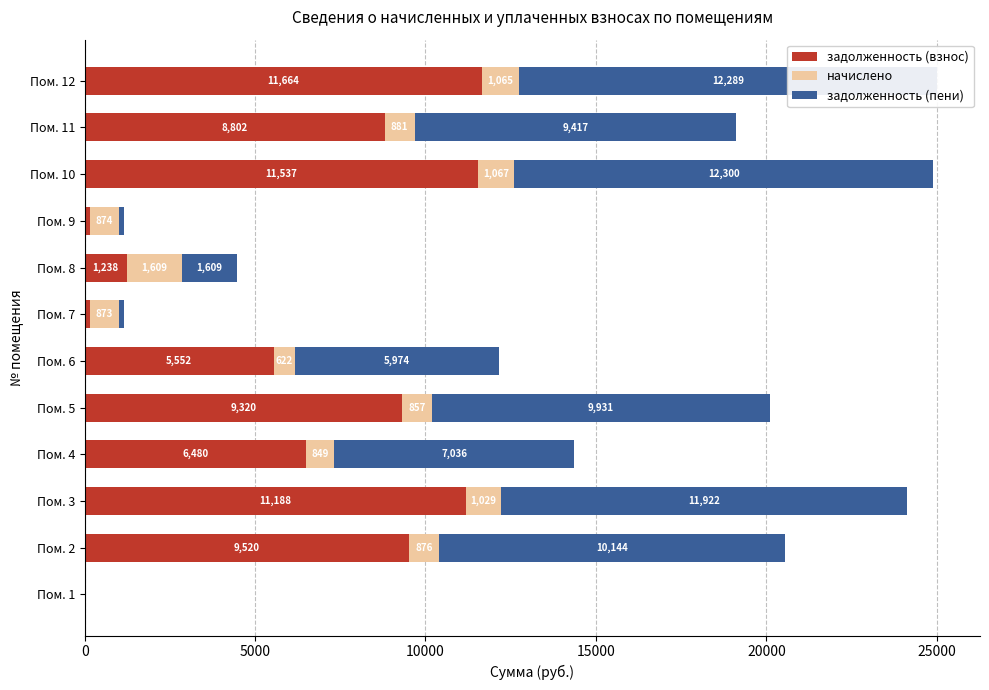

At which label does задолженность (взнос) reach its peak?

Пом. 12